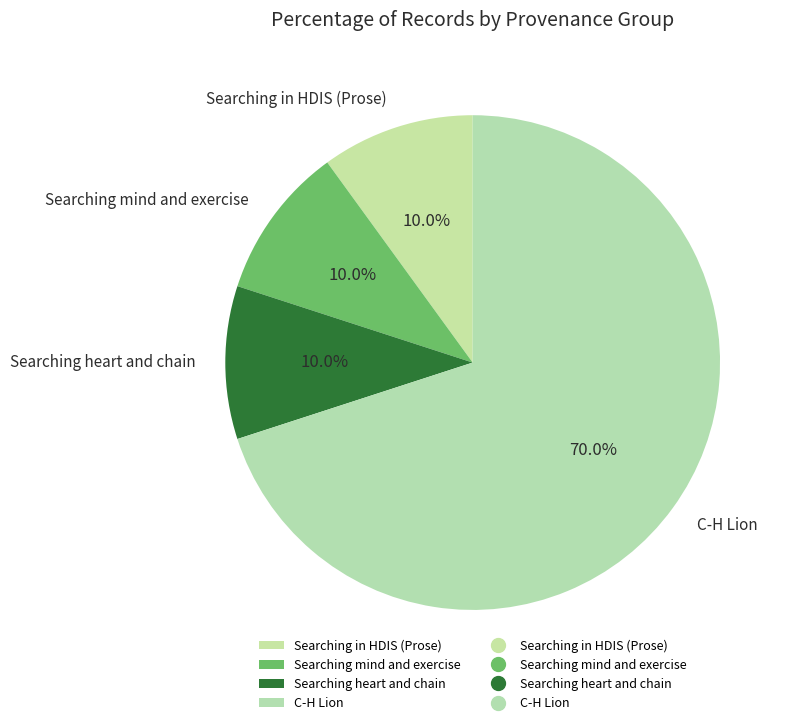

How many segments does this pie chart have?

4